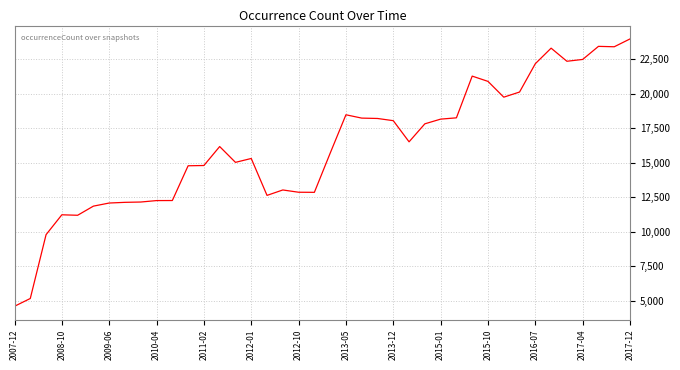

What is the greatest value displayed?

23957